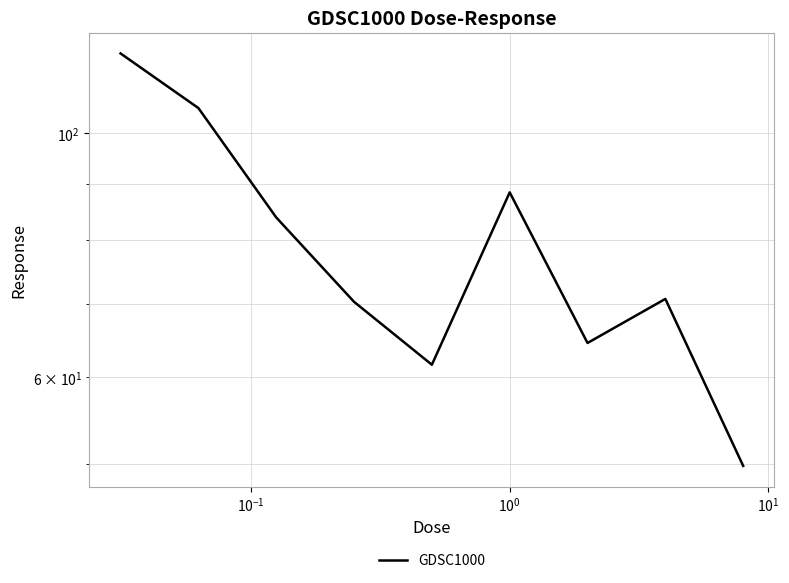

How many points are lower than both their immediate neighbors (excluding endpoints)?

2